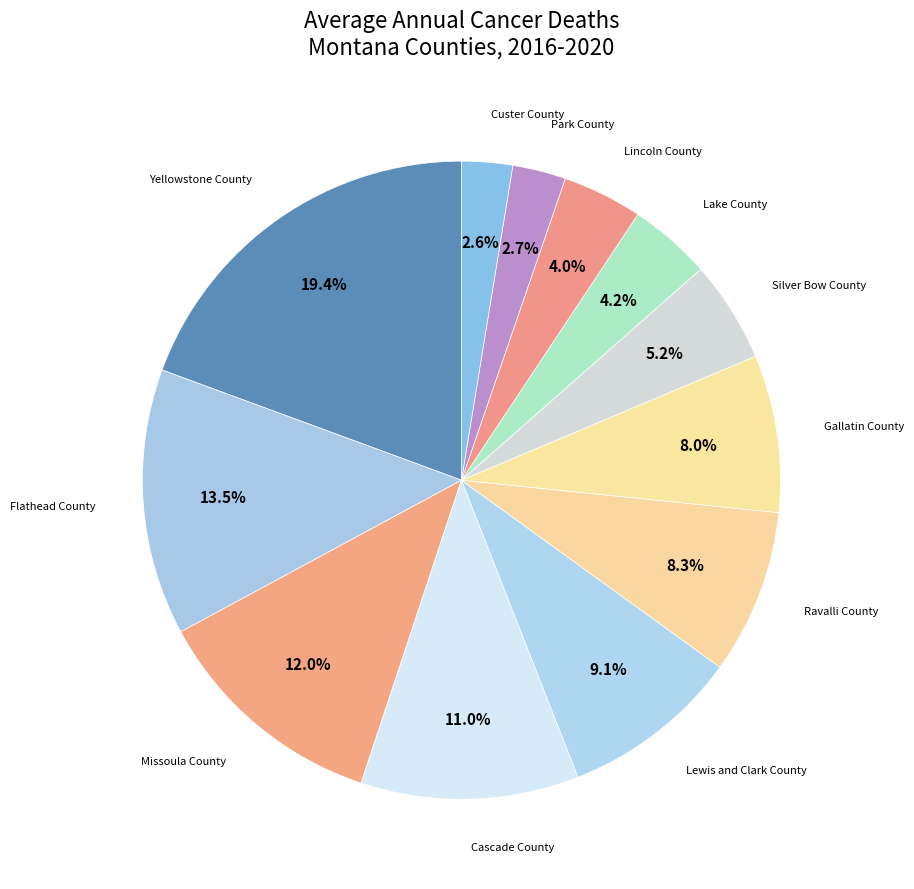

How many slices are in this pie chart?

12